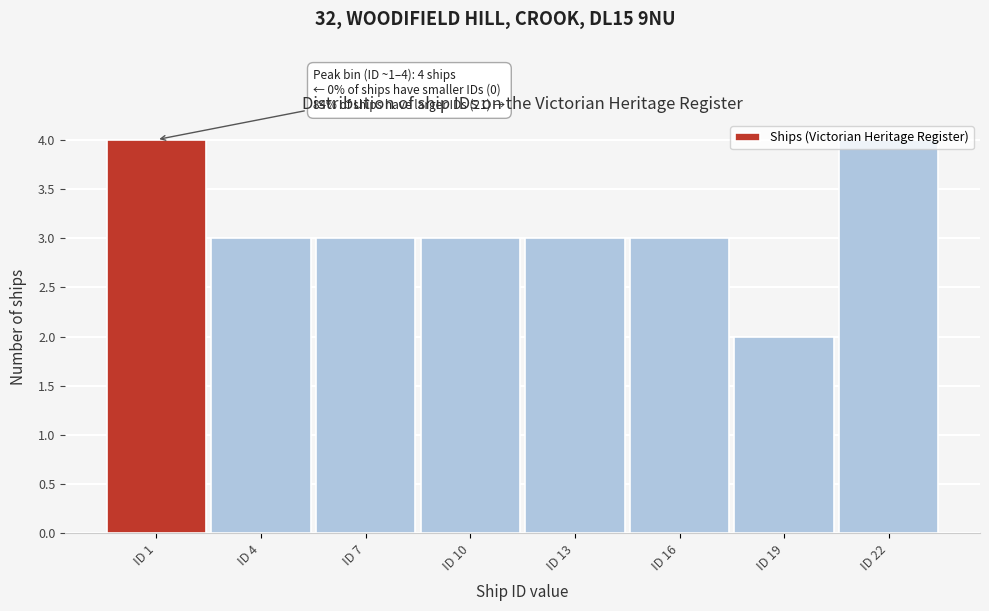

Which label corresponds to the smallest value in the chart?

ID 19